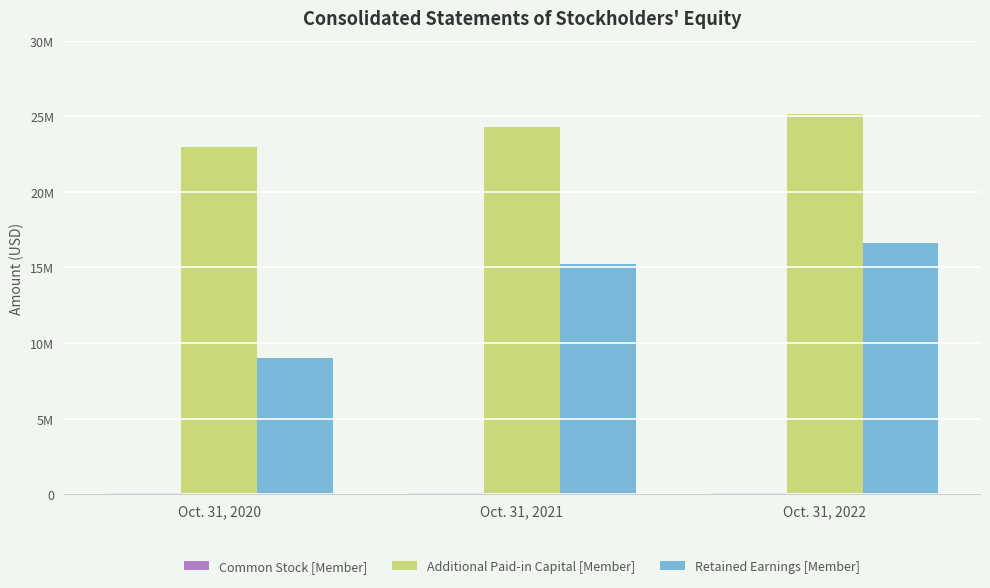

Are the bars horizontal?

No